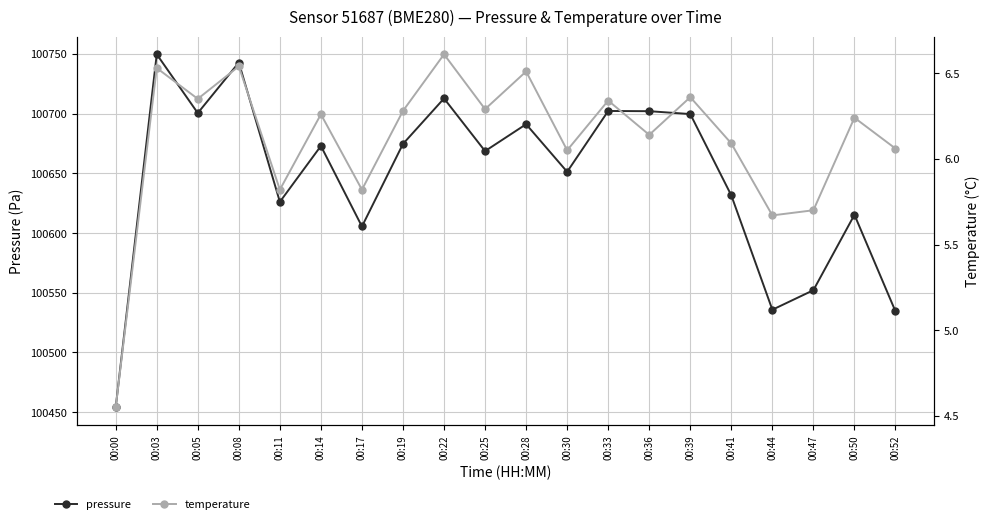

Reading left to right, extract all data points from this chart.

pressure: 00:00=100454.0	00:03=100749.8	00:05=100700.6	00:08=100742.9	00:11=100626.2	00:14=100673.0	00:17=100605.5	00:19=100674.7	00:22=100712.8	00:25=100668.7	00:28=100691.2	00:30=100651.3	00:33=100702.3	00:36=100702.1	00:39=100699.7	00:41=100631.6	00:44=100535.8	00:47=100552.2	00:50=100615.3	00:52=100534.4
temperature: 00:00=4.5	00:03=6.5	00:05=6.3	00:08=6.5	00:11=5.8	00:14=6.3	00:17=5.8	00:19=6.3	00:22=6.6	00:25=6.3	00:28=6.5	00:30=6.0	00:33=6.3	00:36=6.1	00:39=6.4	00:41=6.1	00:44=5.7	00:47=5.7	00:50=6.2	00:52=6.1